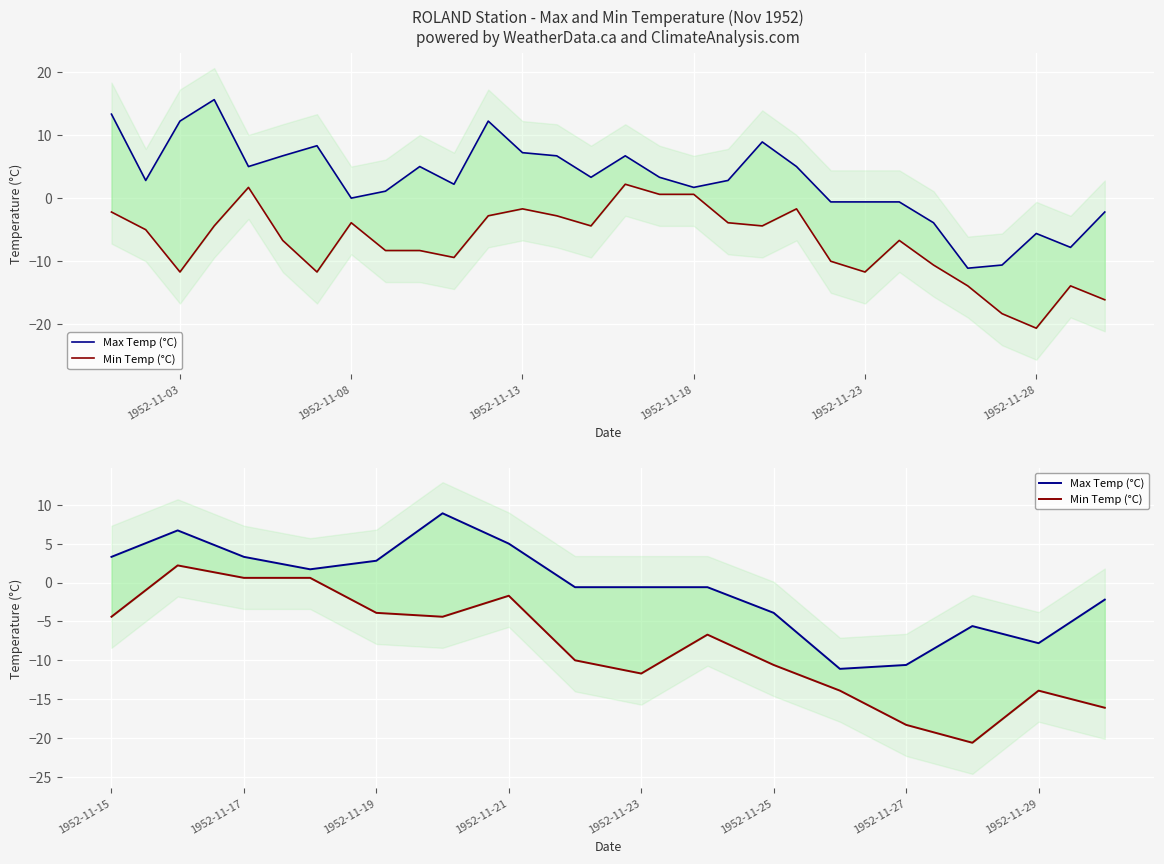

Rank the series at 1952-11-18 from highest to lowest value.

Max Temp (°C), Min Temp (°C)